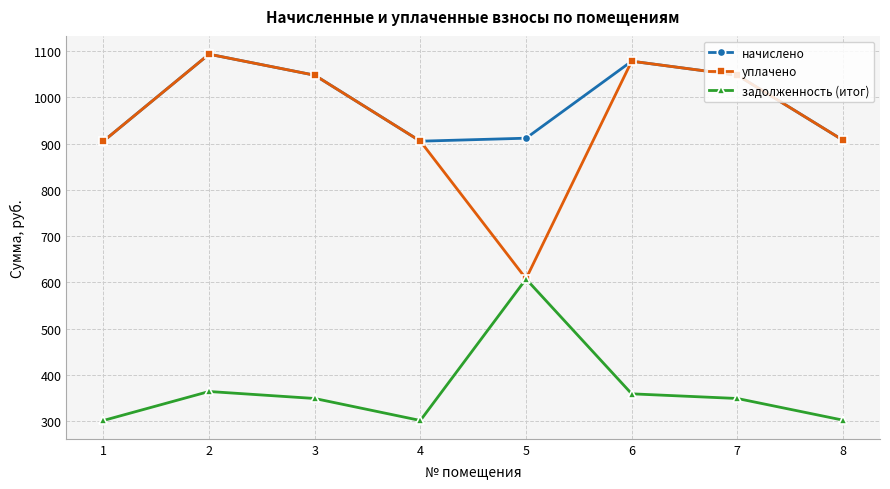

At which category is the sum across all series the highest?

2